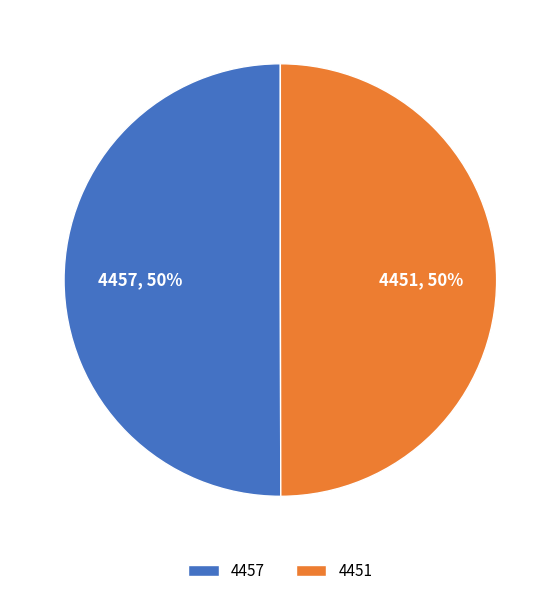

What is the ratio of the value at 4451 to the value at 4457?

1.0